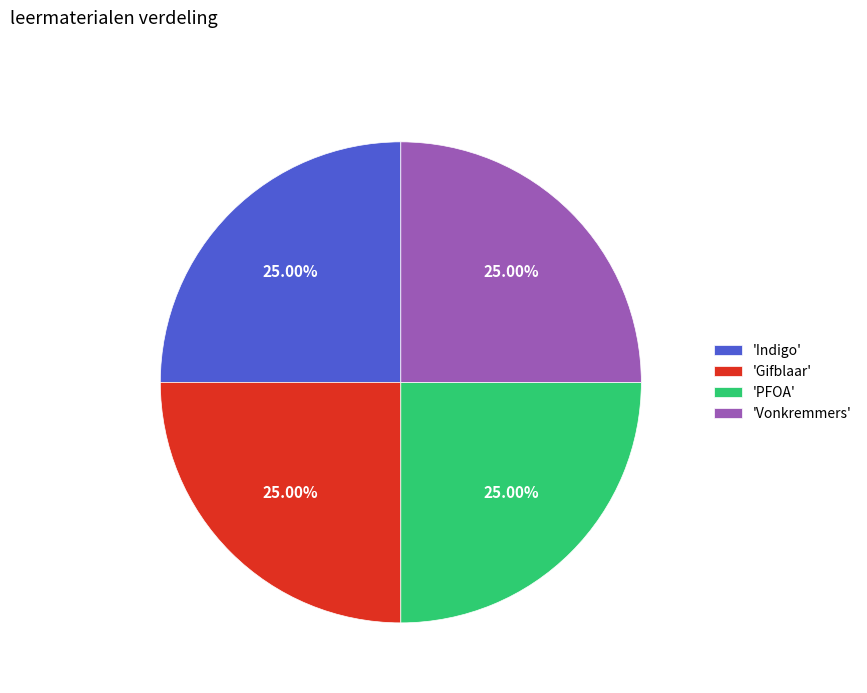

Does 'Indigo' represent more than half of the total?

No